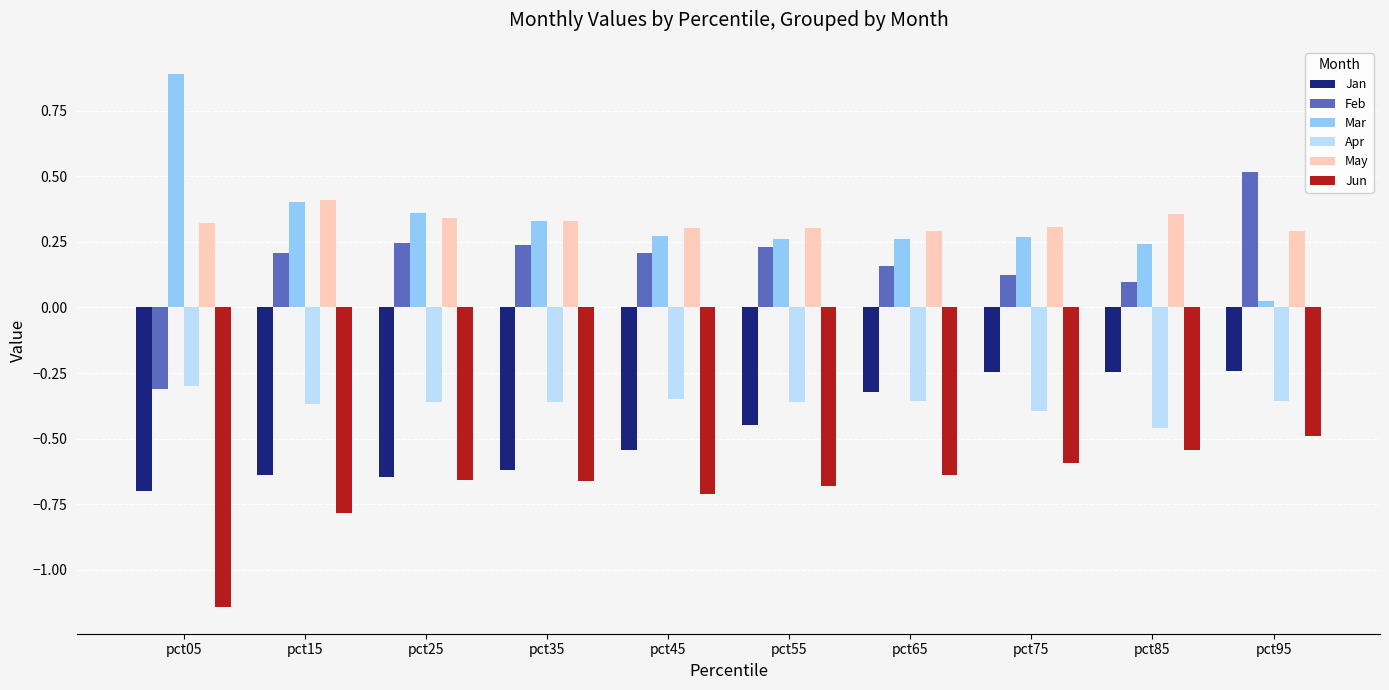

What is the difference between the maximum and minimum values in the Mar series?

0.9